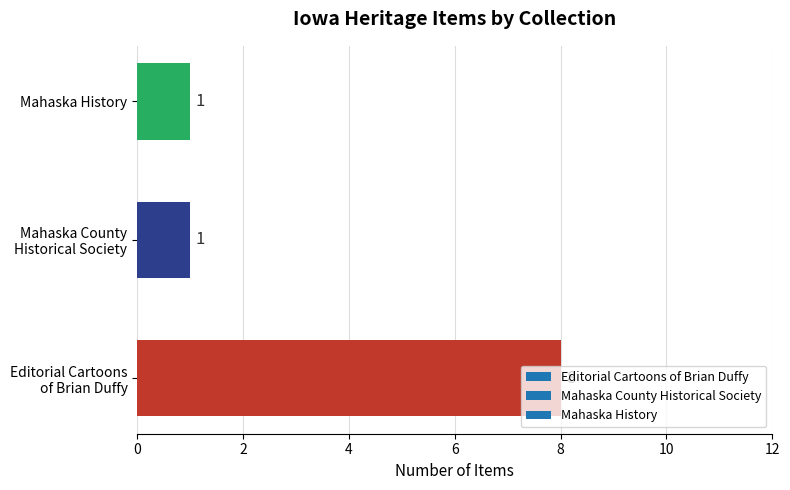

What is the greatest value displayed?

8